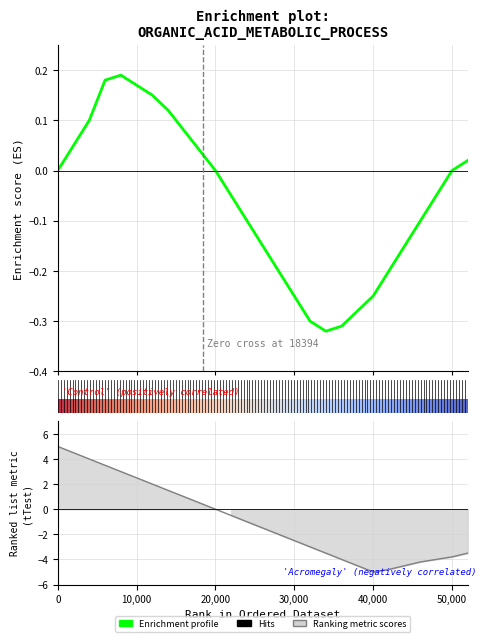

True or false: Ranking metric scores and Enrichment profile intersect in this chart.

False